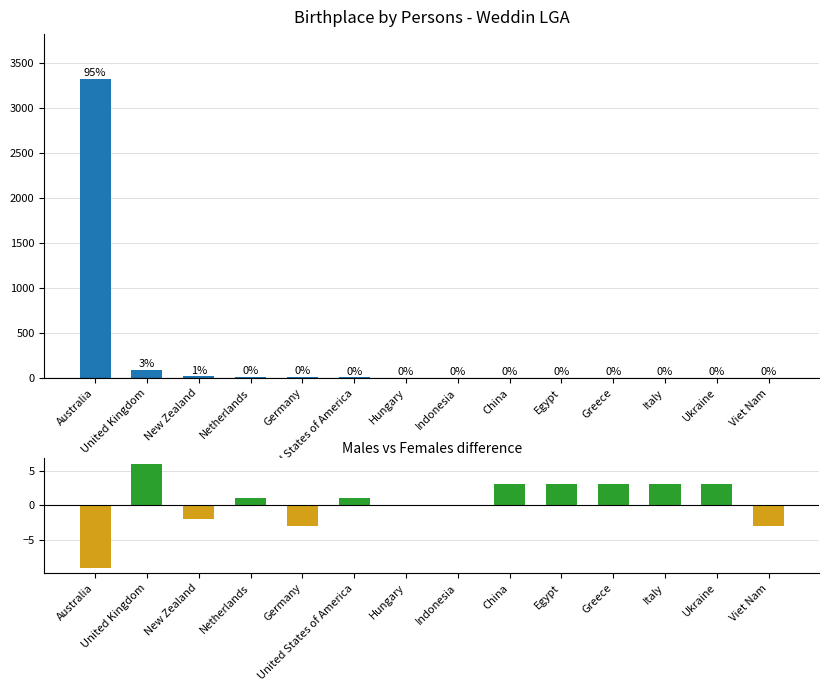

How many values in the Persons series are below 6?

6